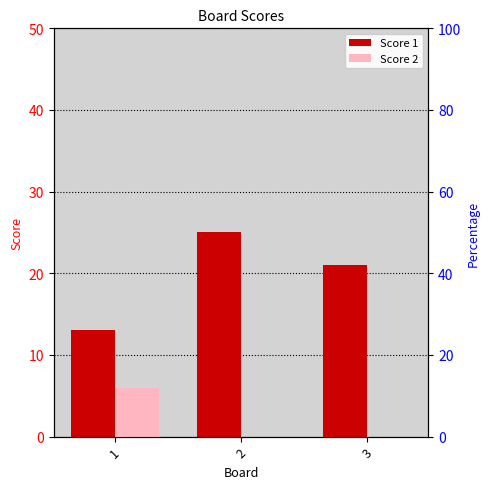

How many categories are shown in the chart?

3